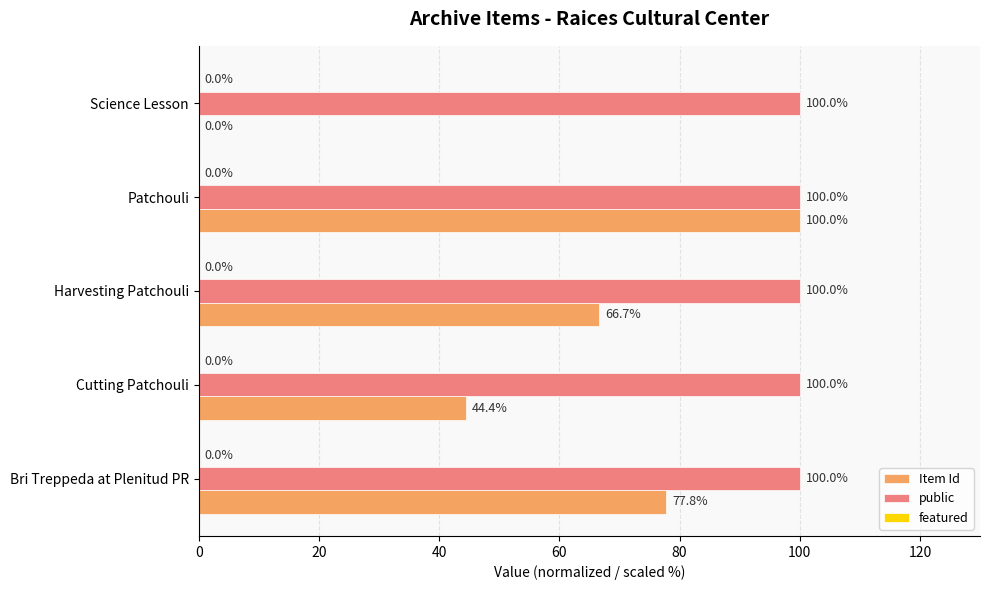

The Item Id series shows 44.4 at Cutting Patchouli. True or false?

True